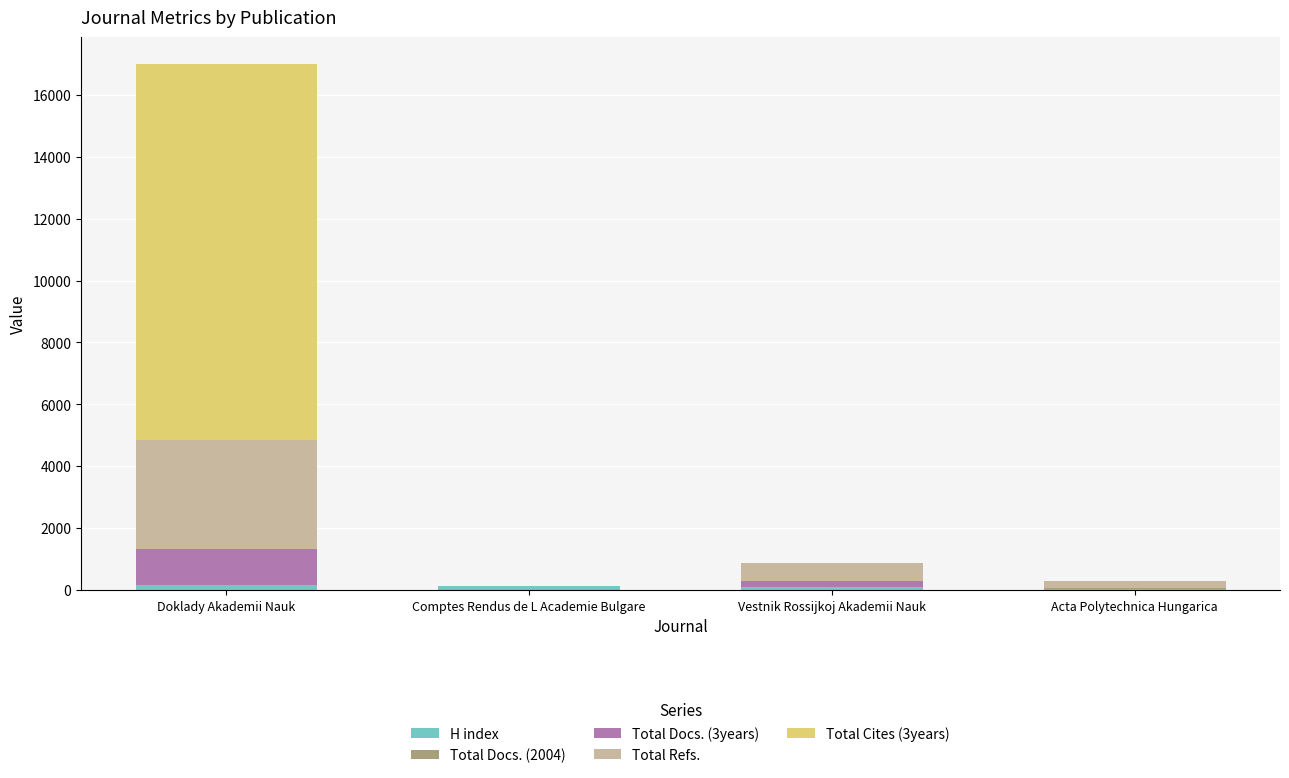

At which category is the sum across all series the highest?

Doklady Akademii Nauk